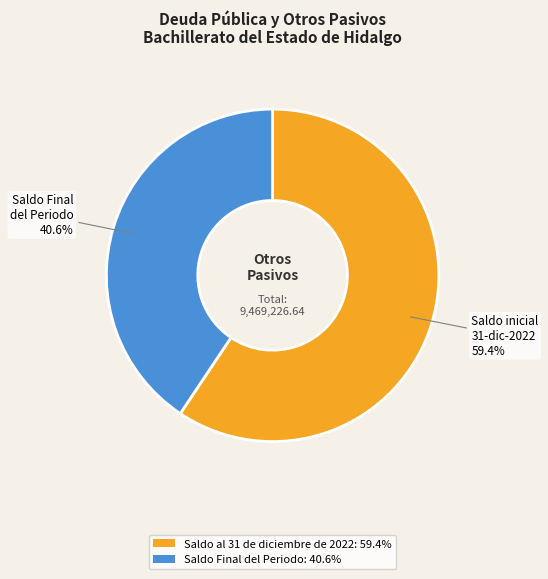

What is the largest slice in the pie chart?

Saldo al 31 de diciembre de 2022: 59.4%